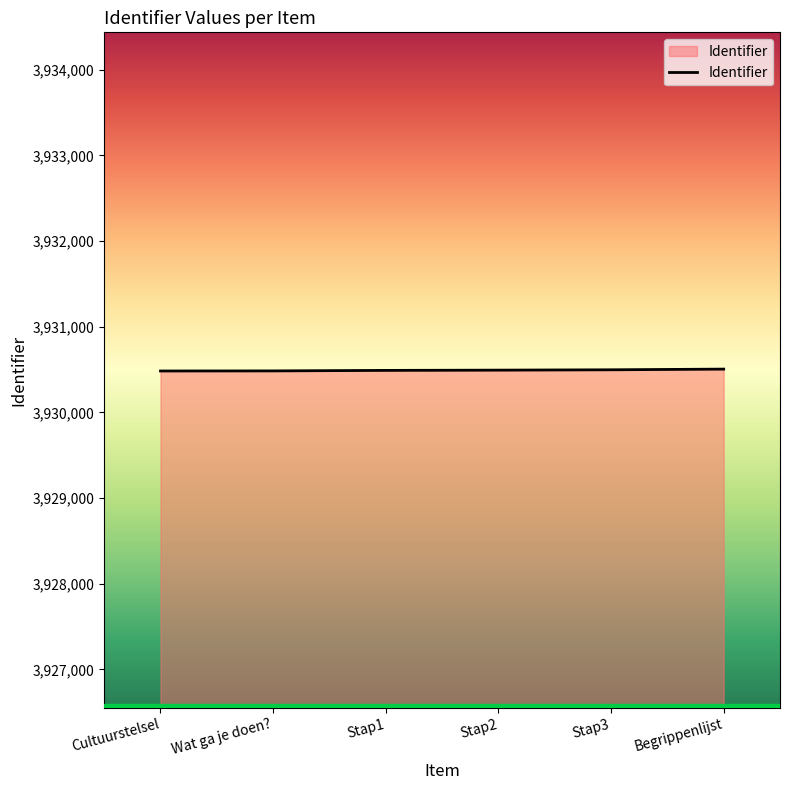

The chart shows a value of 3930484 at Wat ga je doen?. True or false?

True